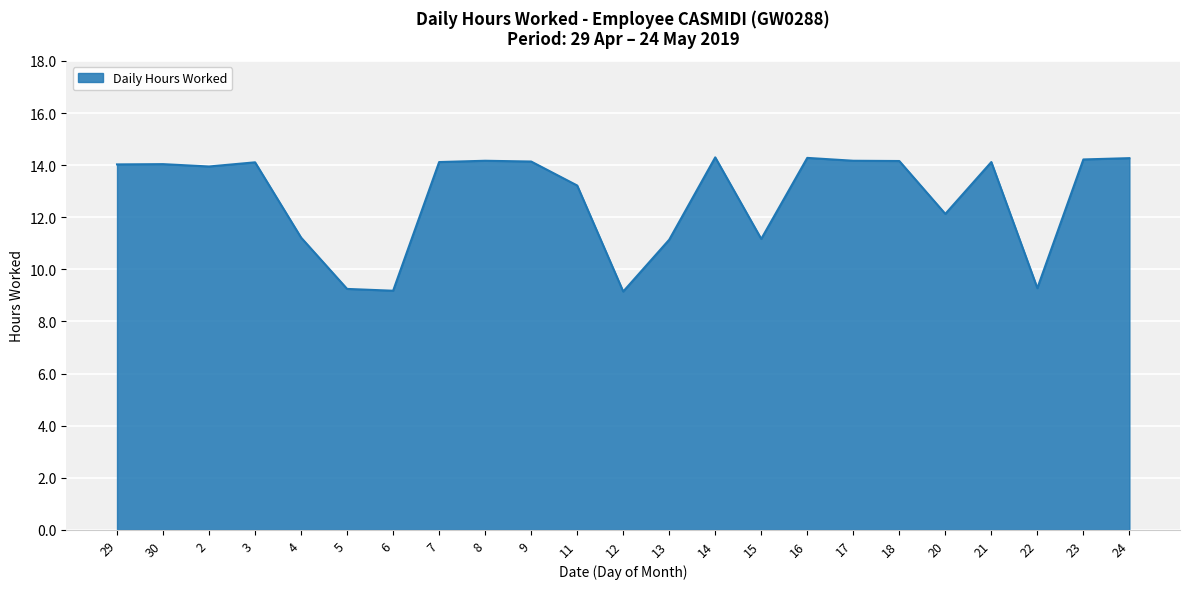

Which has a higher value, 14 or 22?

14